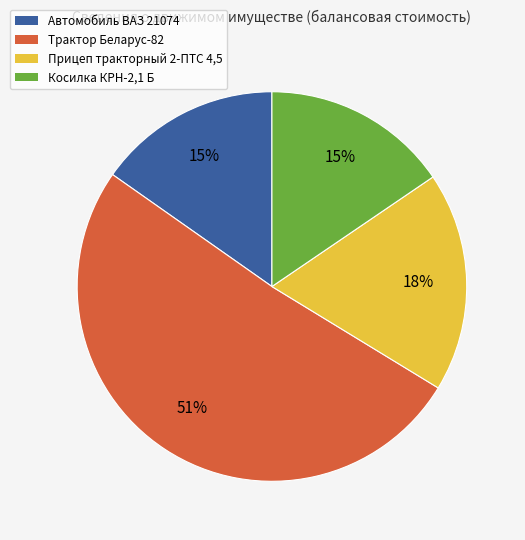

True or false: Косилка КРН-2,1 Б accounts for 15% of the total.

True